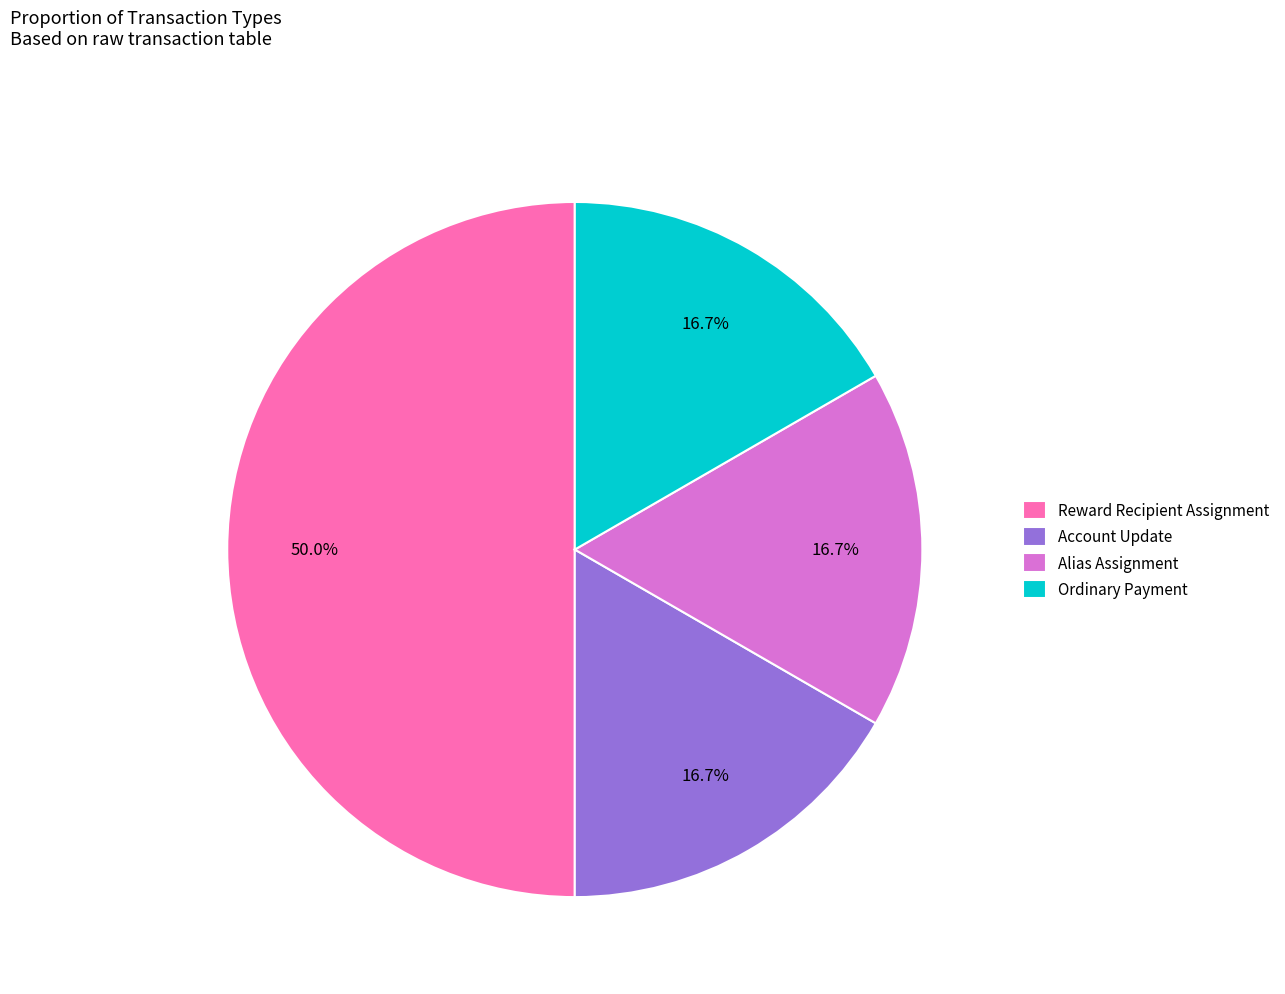

Does Alias Assignment account for over 50% of the chart?

No